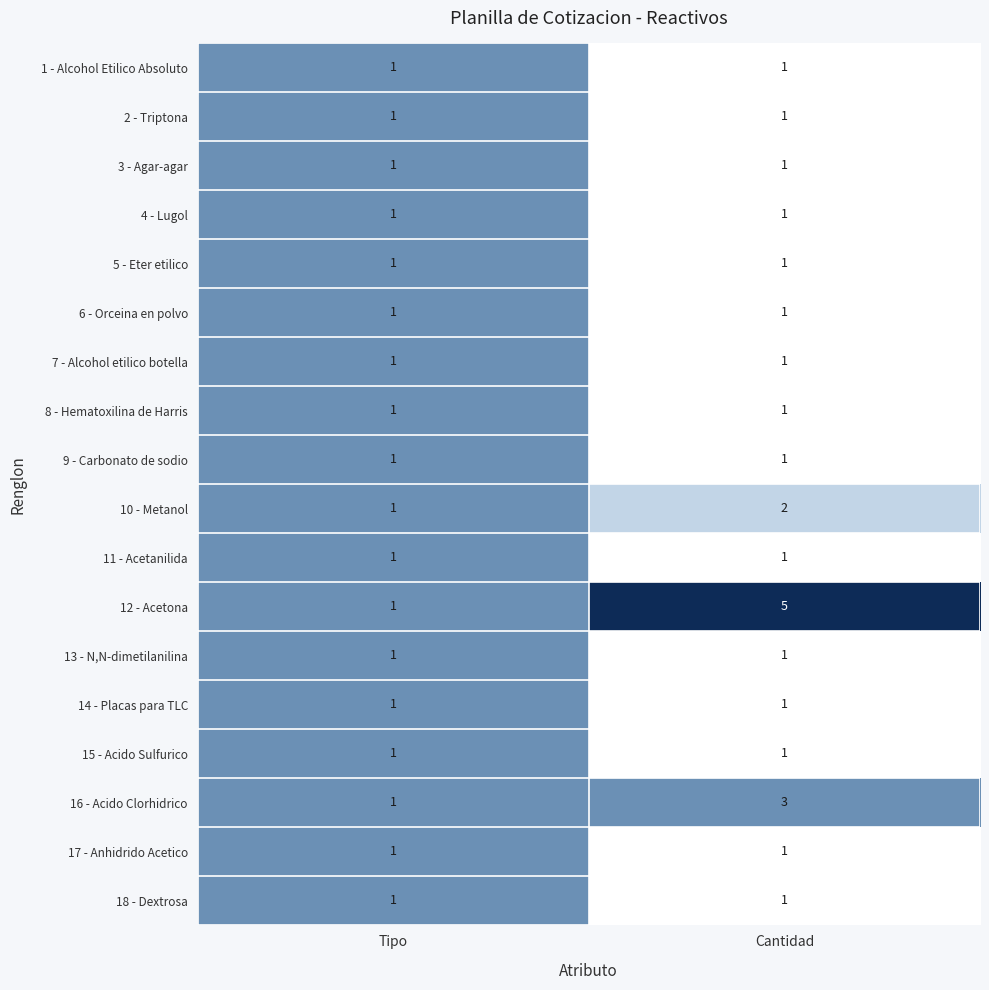

Is it true that 18 - Dextrosa equals 2 at Cantidad?

False